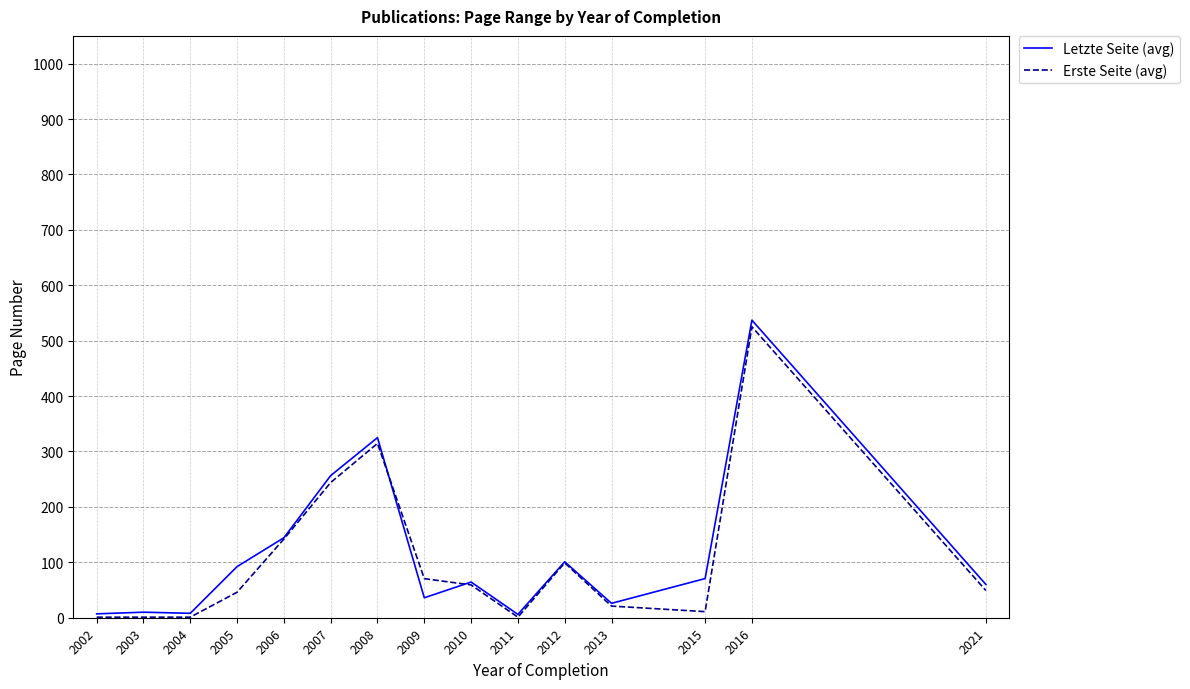

Read the Letzte Seite (avg) value at 2008.

325.0